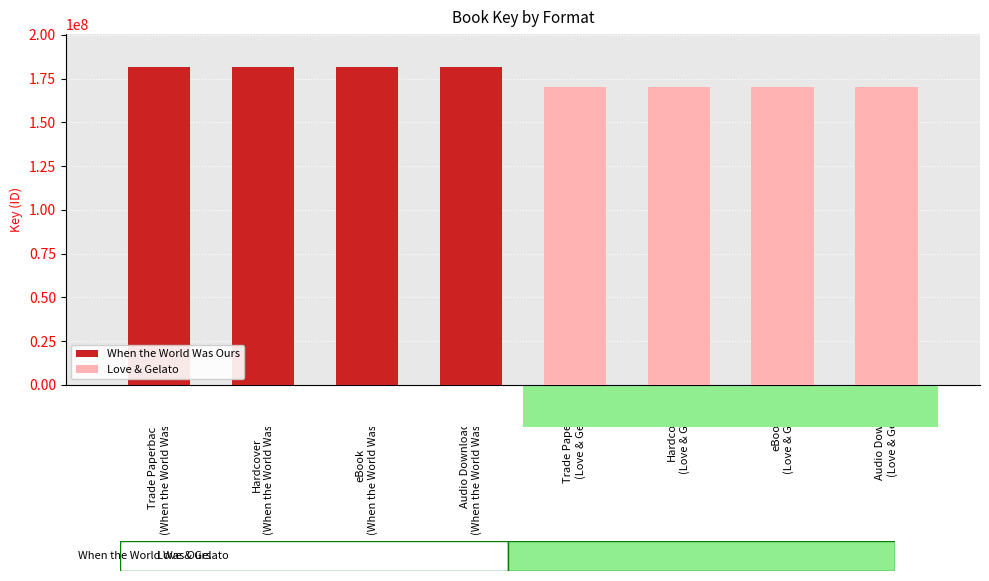

Which category has the highest value across all series?

Trade Paperback
(When the World Was Ours)